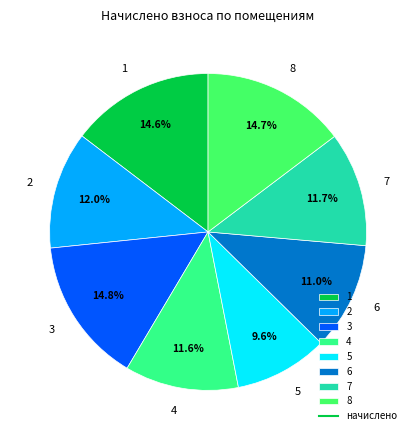

What is the ratio of the value at 1 to the value at 6?

1.3